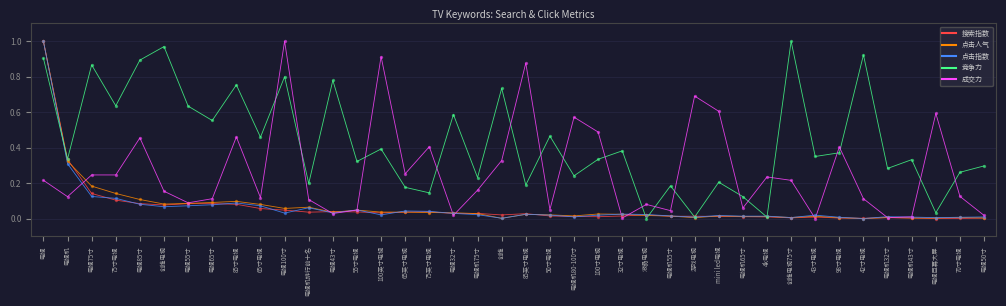

What is the total value across all series at 创维电视75寸?

1.2